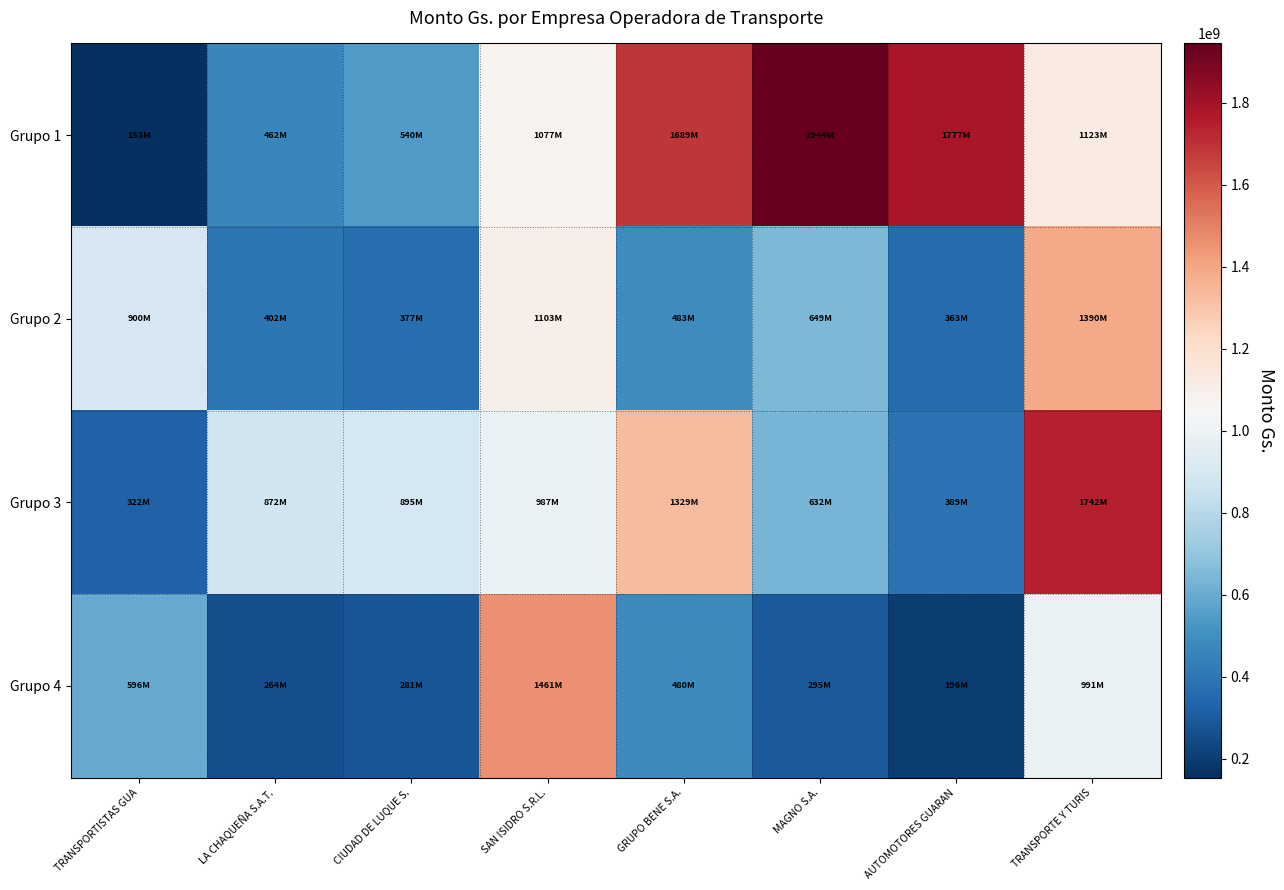

At which category is the sum across all series the highest?

TRANSPORTE Y TURIS